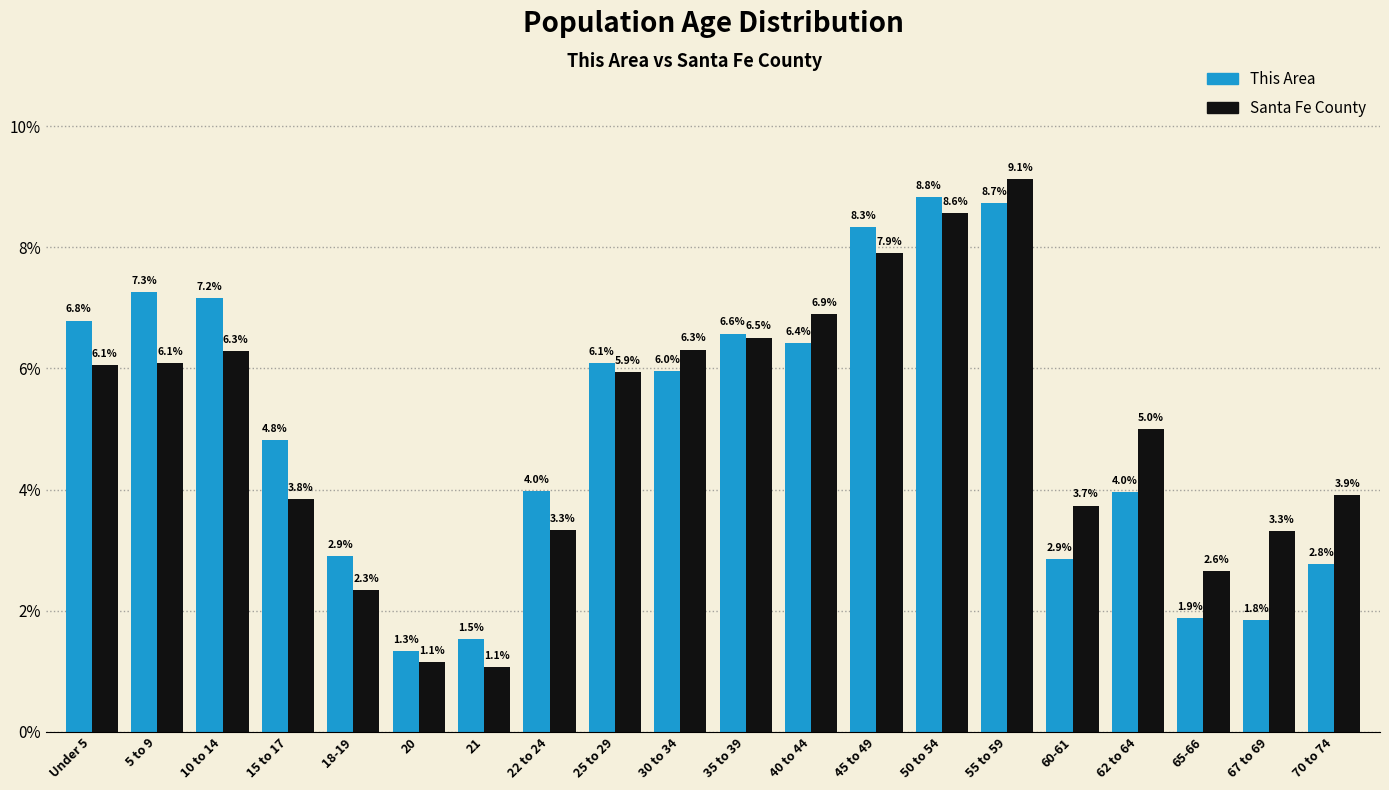

Reading left to right, transcribe all the data shown in this chart.

This Area: Under 5=6.8	5 to 9=7.3	10 to 14=7.2	15 to 17=4.8	18-19=2.9	20=1.3	21=1.5	22 to 24=4.0	25 to 29=6.1	30 to 34=6.0	35 to 39=6.6	40 to 44=6.4	45 to 49=8.3	50 to 54=8.8	55 to 59=8.7	60-61=2.9	62 to 64=4.0	65-66=1.9	67 to 69=1.8	70 to 74=2.8
Santa Fe County: Under 5=6.1	5 to 9=6.1	10 to 14=6.3	15 to 17=3.8	18-19=2.3	20=1.1	21=1.1	22 to 24=3.3	25 to 29=5.9	30 to 34=6.3	35 to 39=6.5	40 to 44=6.9	45 to 49=7.9	50 to 54=8.6	55 to 59=9.1	60-61=3.7	62 to 64=5.0	65-66=2.6	67 to 69=3.3	70 to 74=3.9